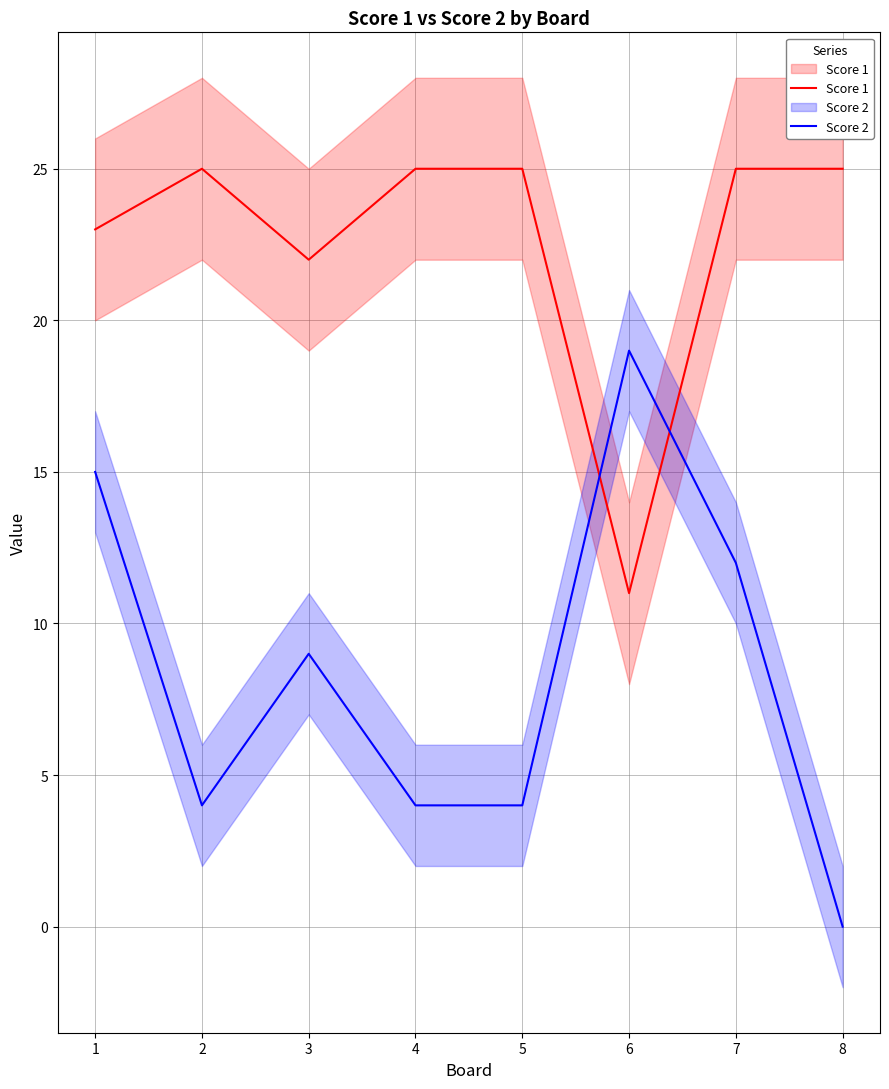

Is the value of Score 2 at 5 greater than the value of Score 1 at 7?

No